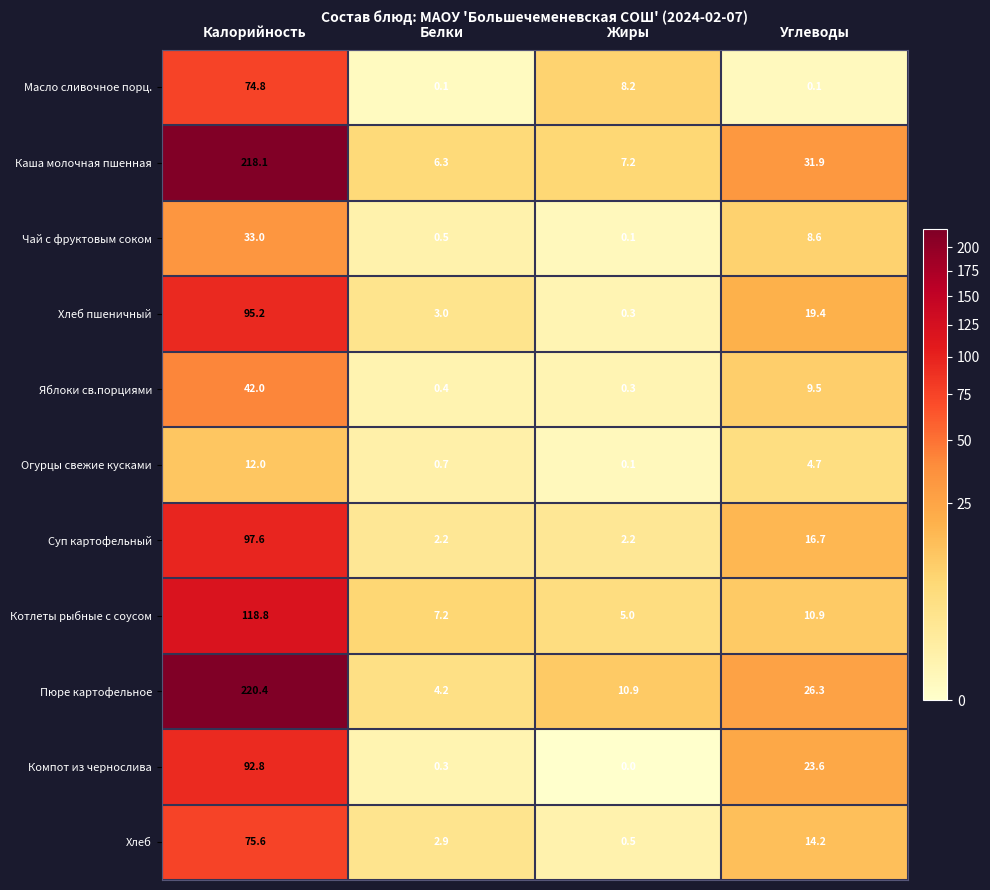

Between Калорийность and Белки, which series saw the biggest shift?

Пюре картофельное